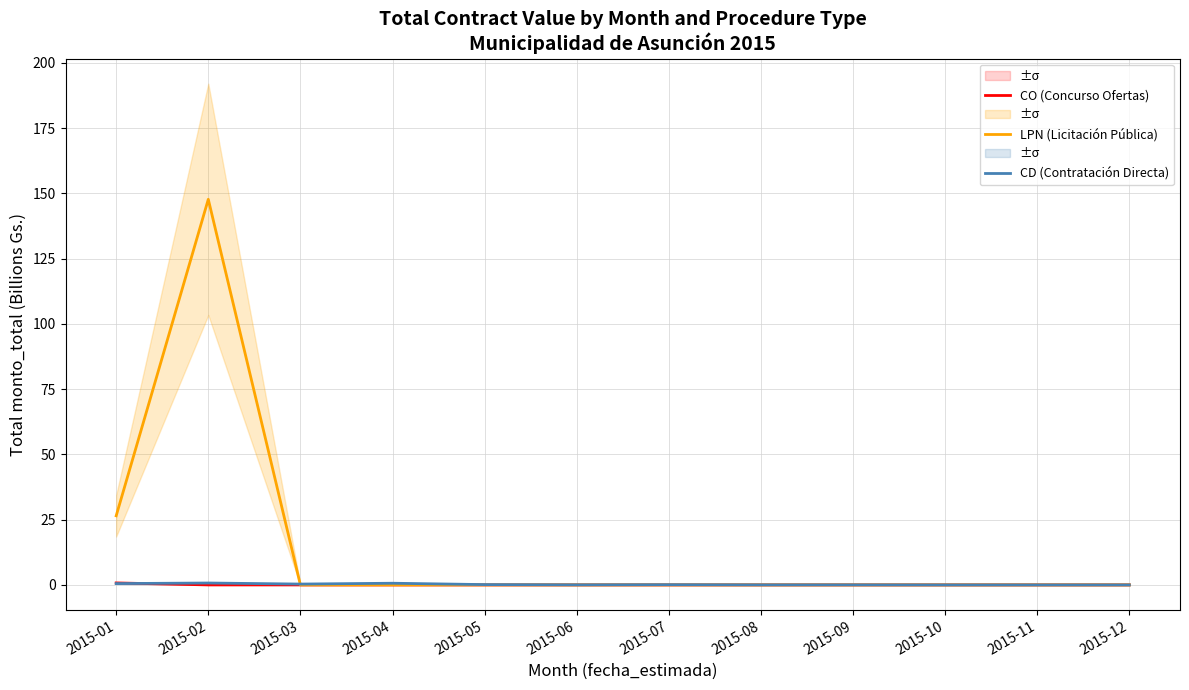

Is the value of CO (Concurso Ofertas) at 2015-04 greater than the value of LPN (Licitación Pública) at 2015-02?

No